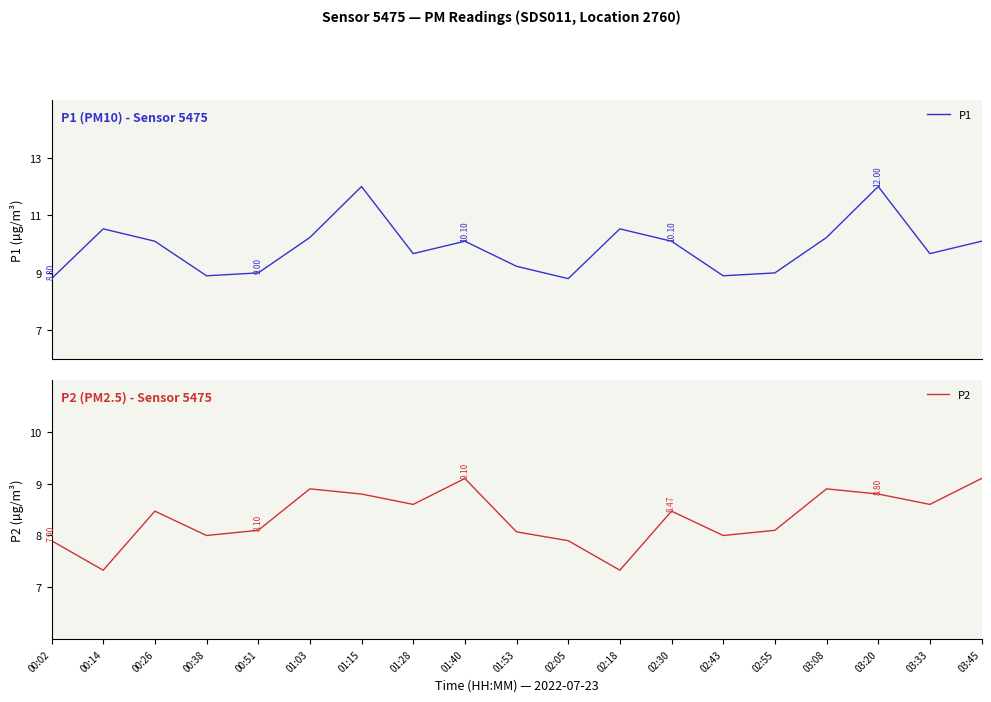

What is the difference between the P2 values at 02:30 and 02:55?

0.4